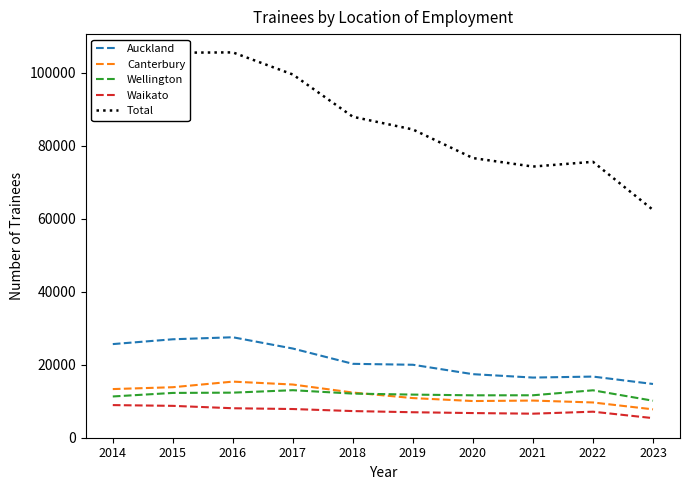

True or false: Wellington and Total cross at least once.

False